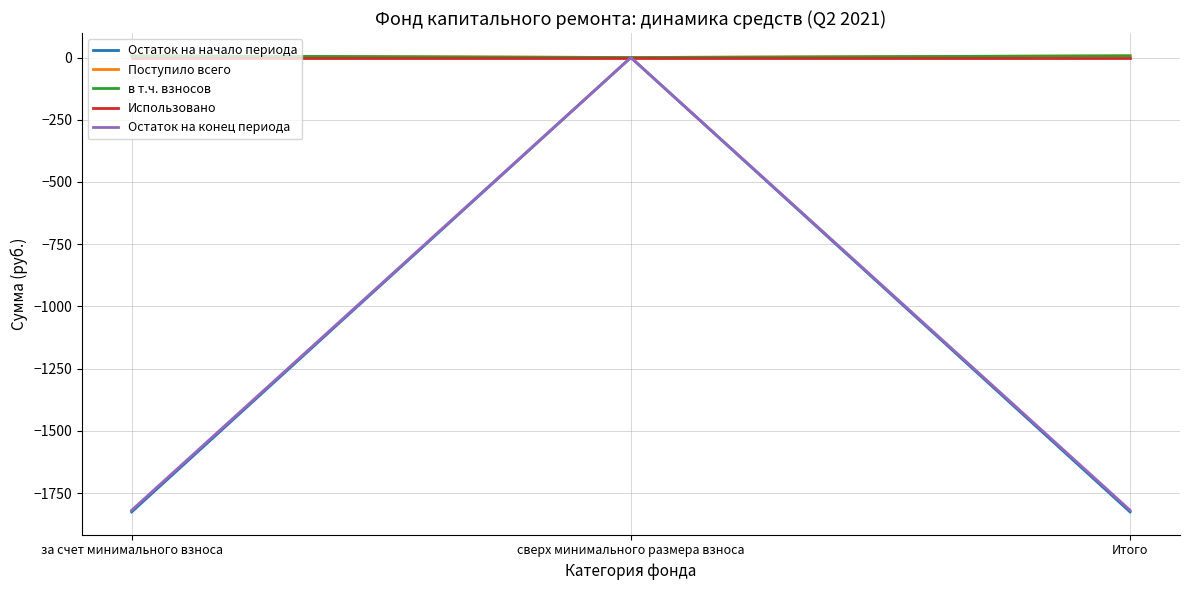

At which label does Поступило всего reach its peak?

за счет минимального взноса